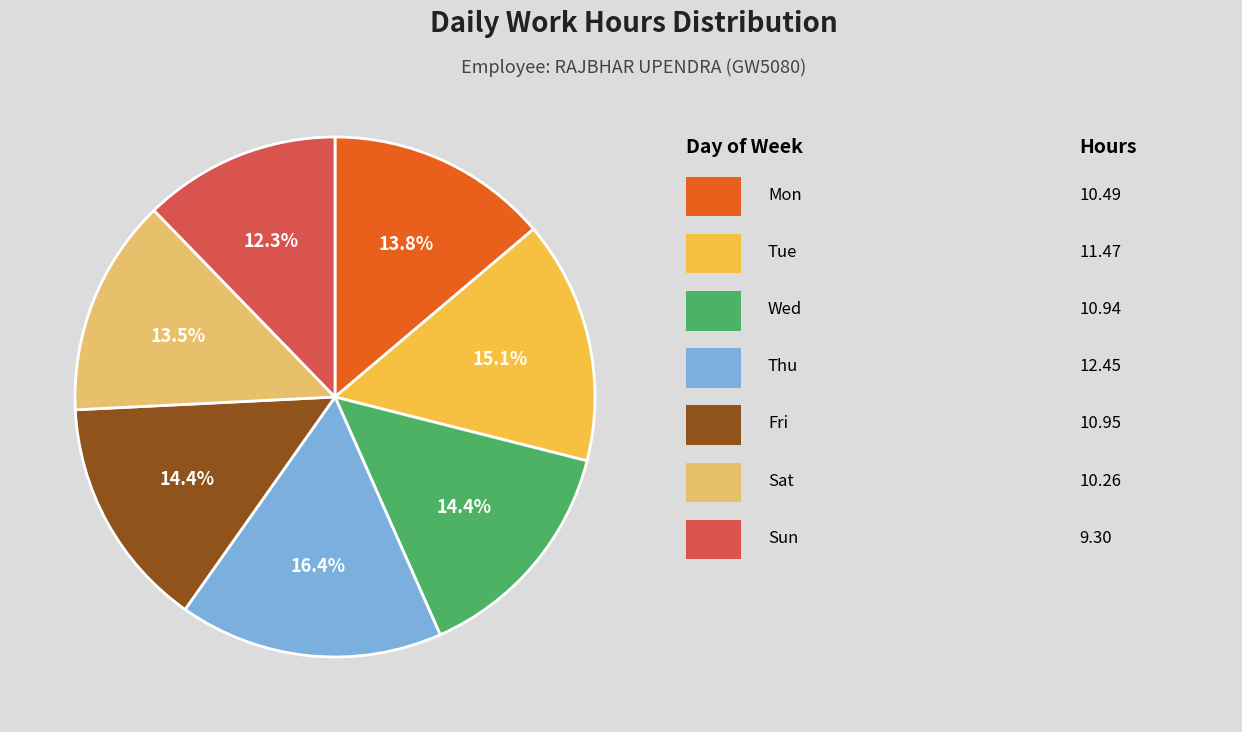

Does any single category account for the majority?

No